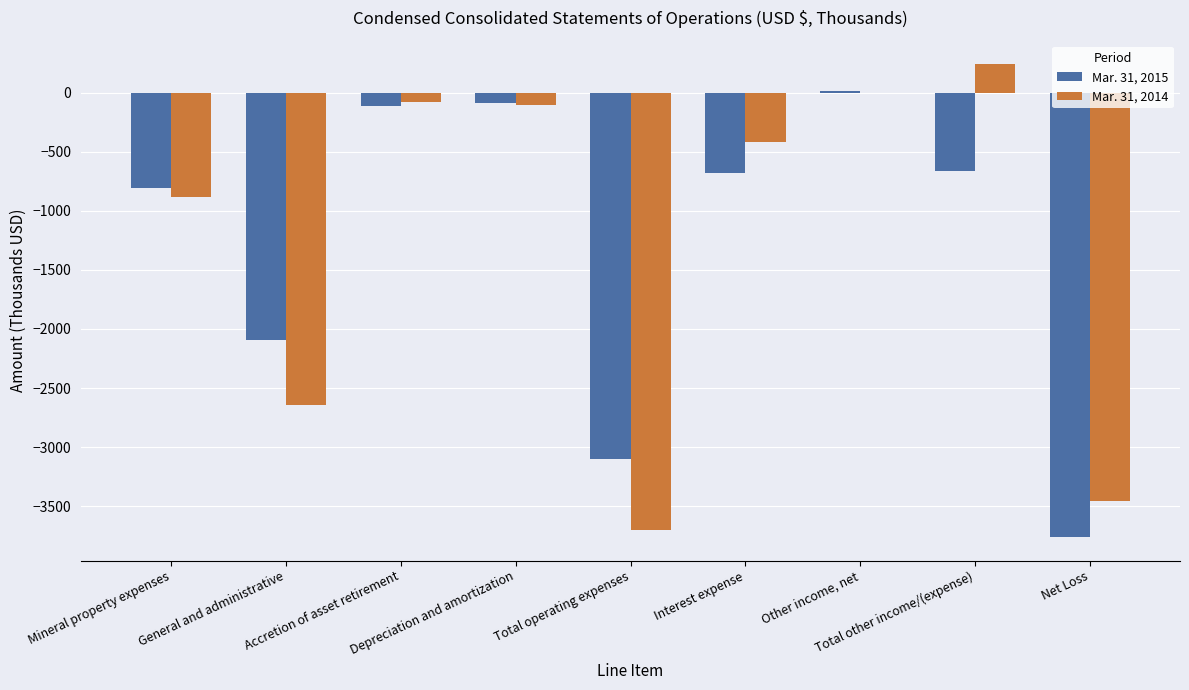

Is it true that Mar. 31, 2015 equals -660 at Total other income/(expense)?

True